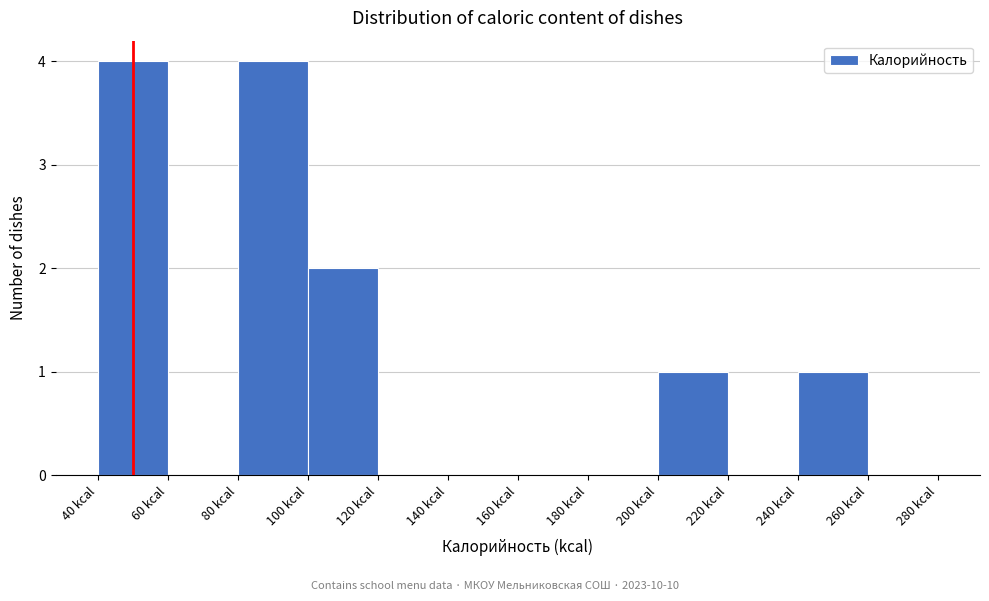

Reading left to right, list every bar in this chart as the range it spans on the x-axis followed by its height. The values are not printed on the chart, so give them approximately, as read against the axis.

40 to 60: 4
60 to 80: 0
80 to 100: 4
100 to 120: 2
120 to 140: 0
140 to 160: 0
160 to 180: 0
180 to 200: 0
200 to 220: 1
220 to 240: 0
240 to 260: 1
260 to 280: 0